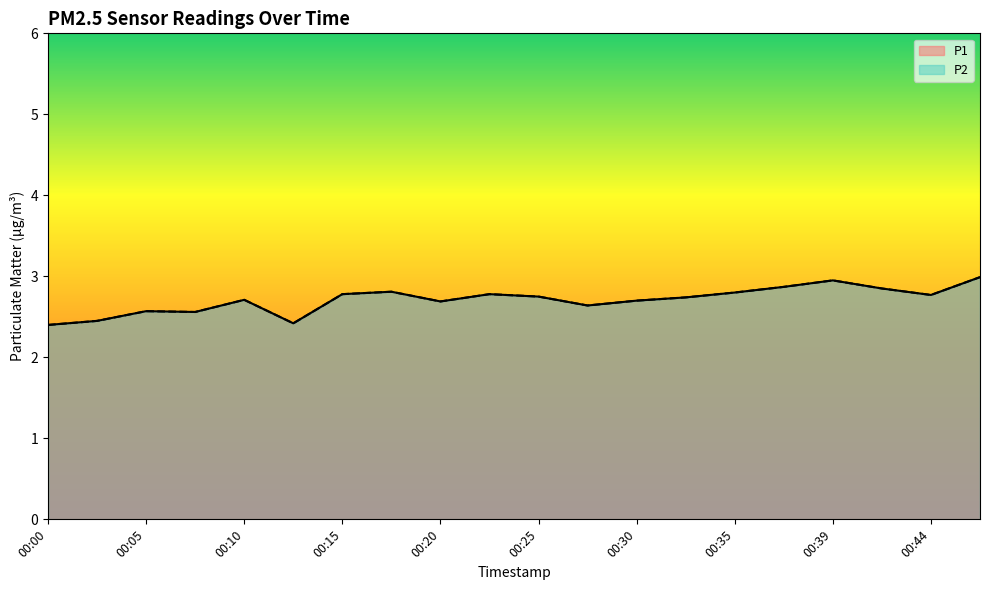

Which series has the widest spread of values?

P1